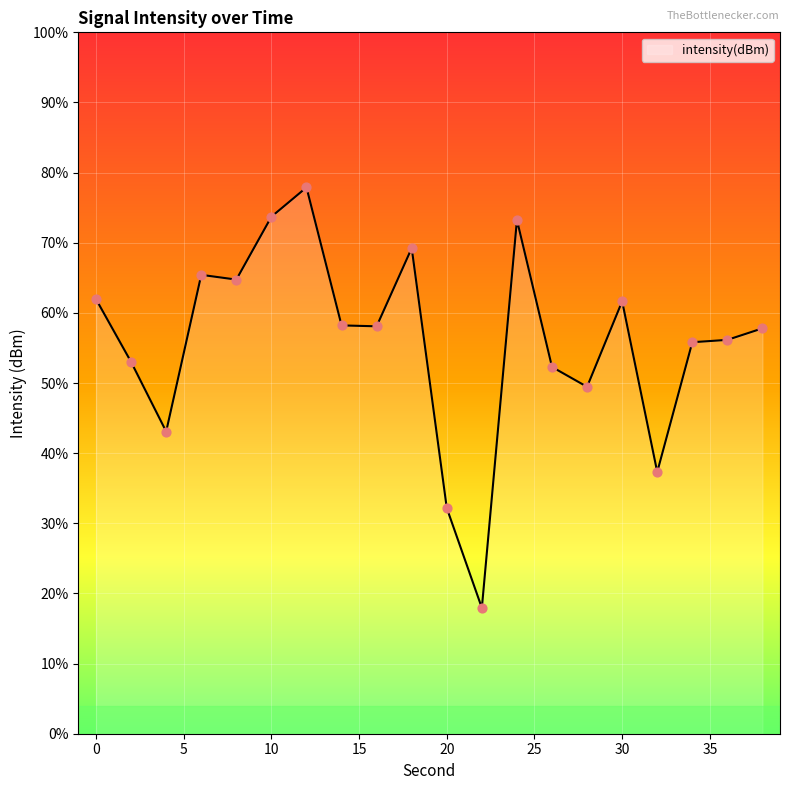

What is the change in value from 16 to 30?

+1.2